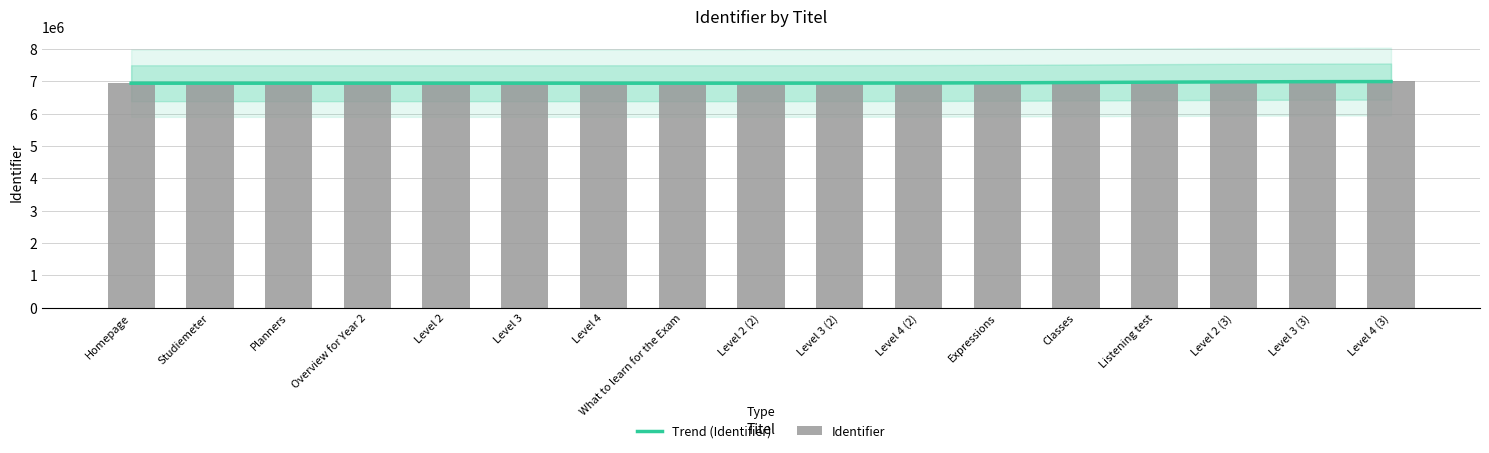

What is the label of the 10th bar from the right?

What to learn for the Exam